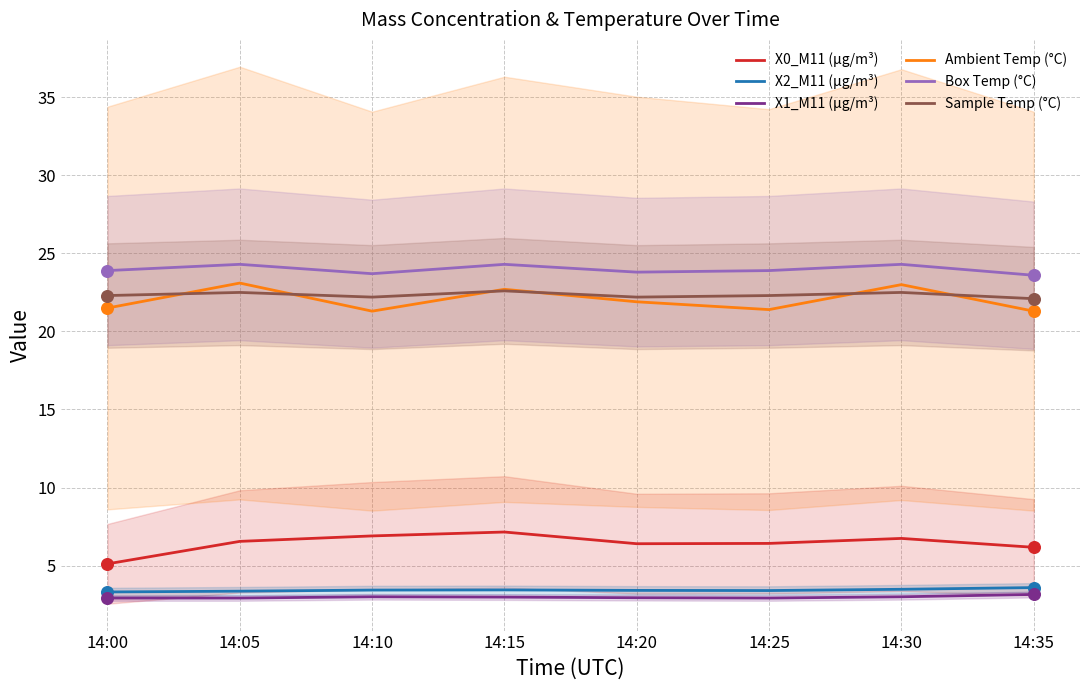

Is the value of X1_M11 (μg/m³) at 14:35 greater than the value of X2_M11 (μg/m³) at 14:15?

No